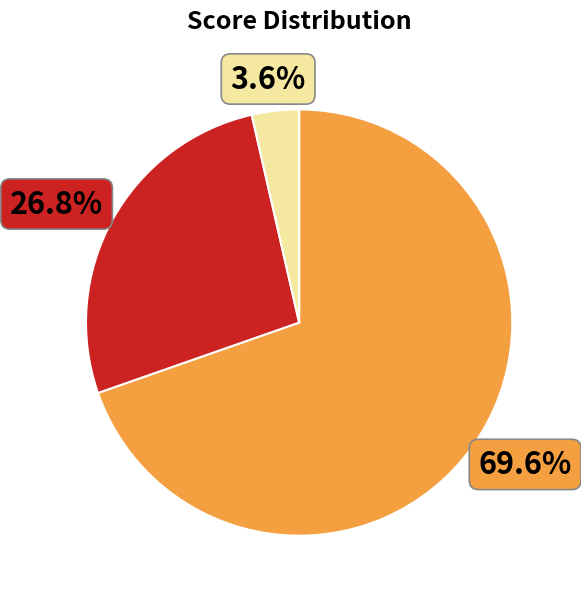

Is there any slice that represents more than half of the pie?

Yes